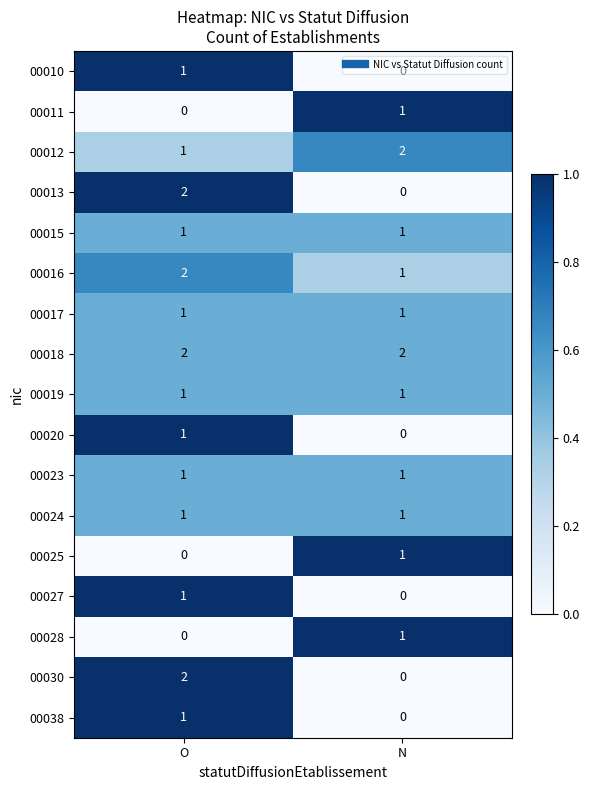

At which category is the sum across all series the highest?

O